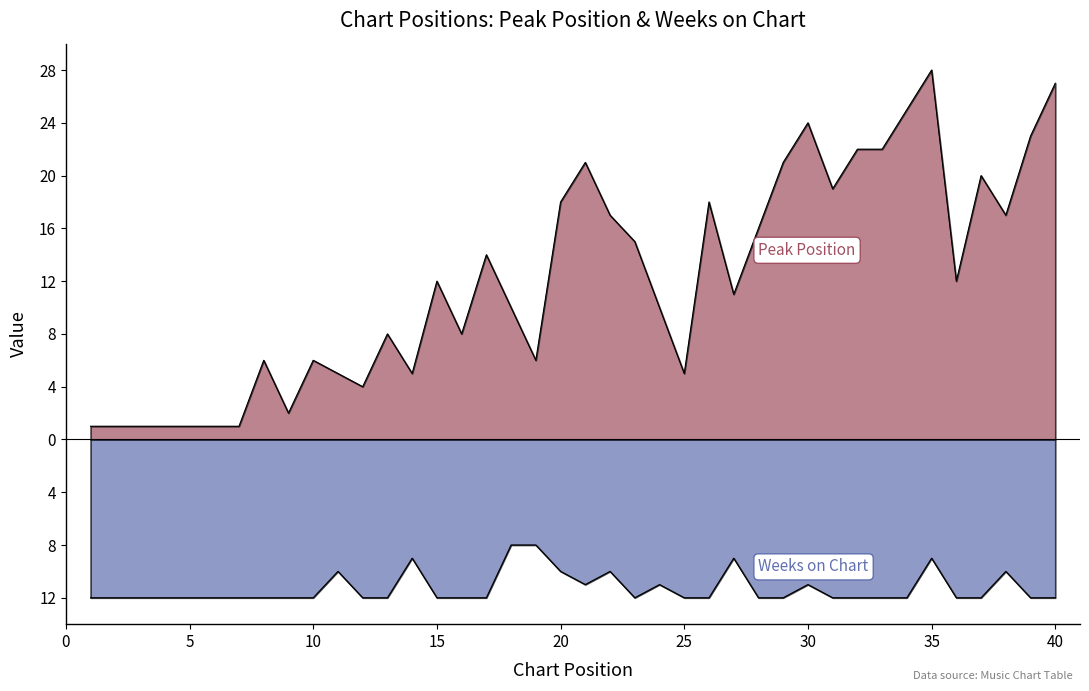

True or false: Weeks on Chart and Peak Position cross at least once.

False